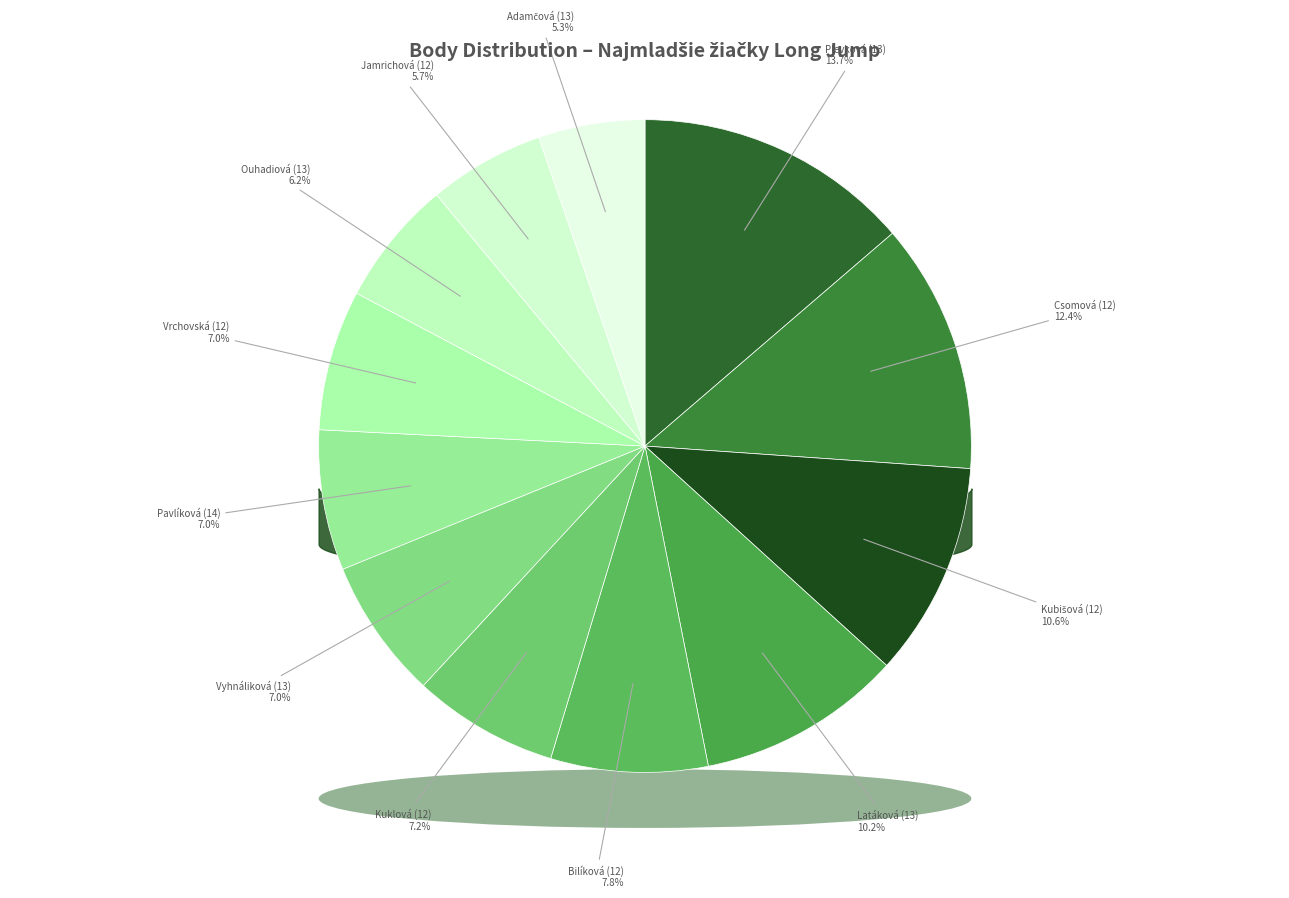

Does Pavlíková (14) account for over 50% of the chart?

No